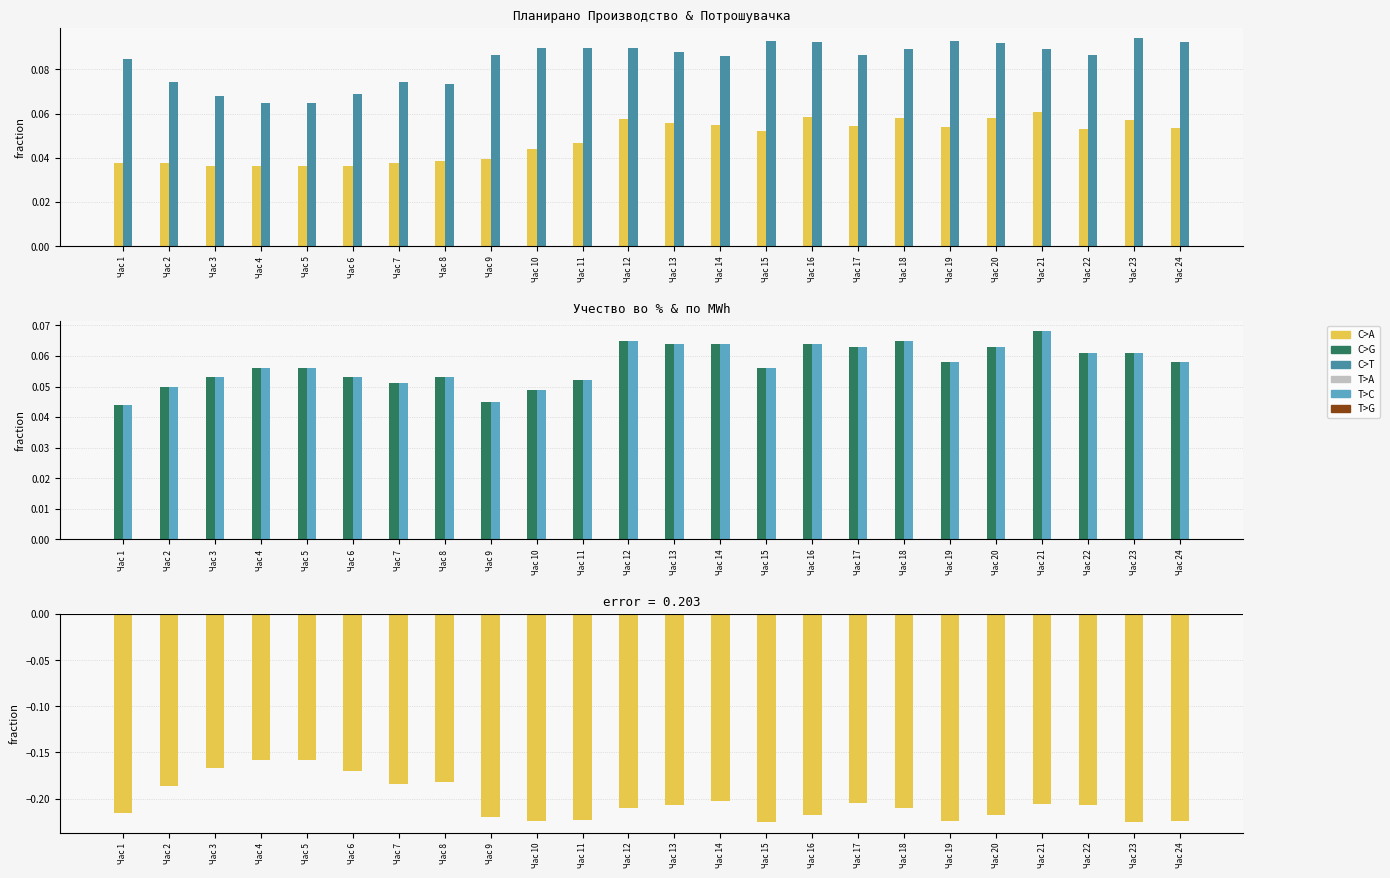

Are the bars grouped side by side (vs. stacked)?

Yes